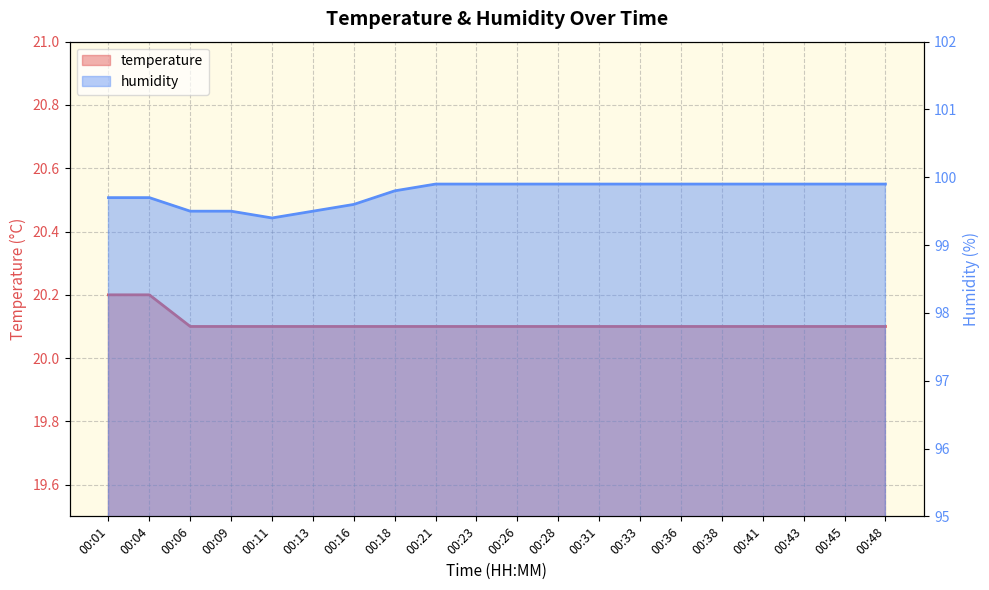

What is the smallest value displayed?

20.1